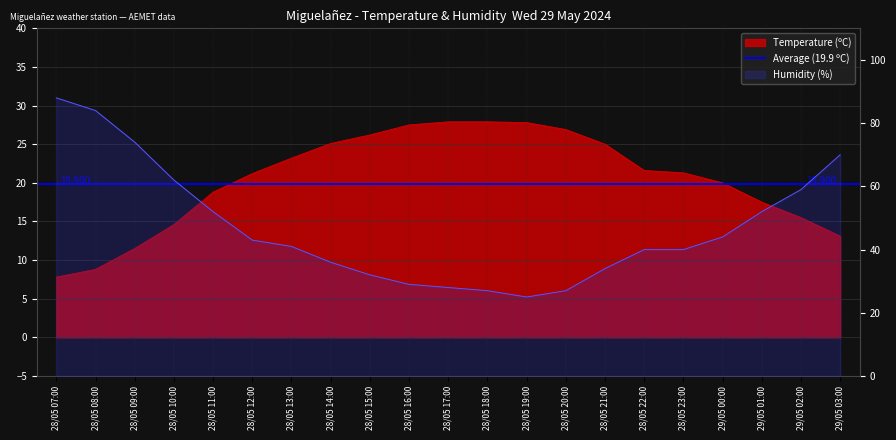

Which series has the widest spread of values?

Humidity (%)